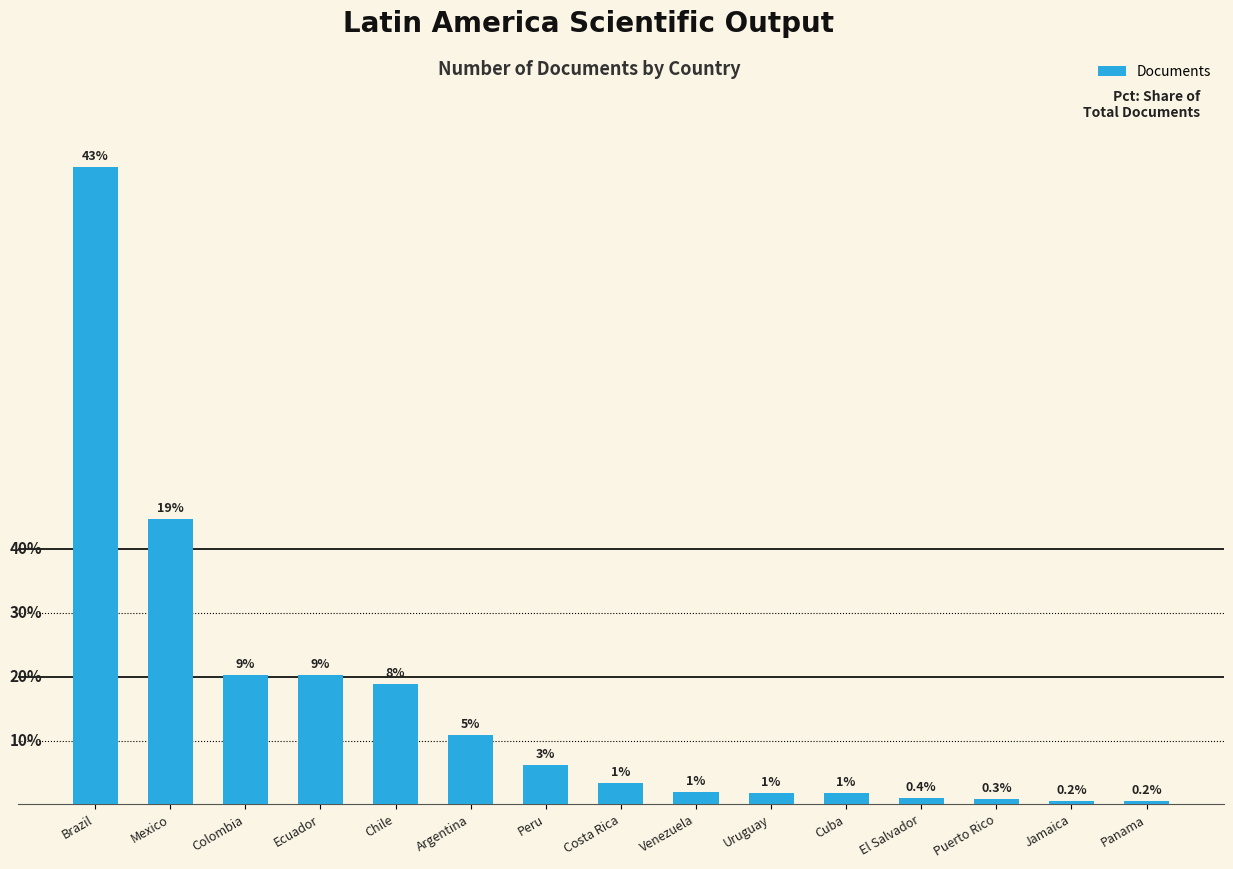

The chart shows a value of 6 at Panama. True or false?

False